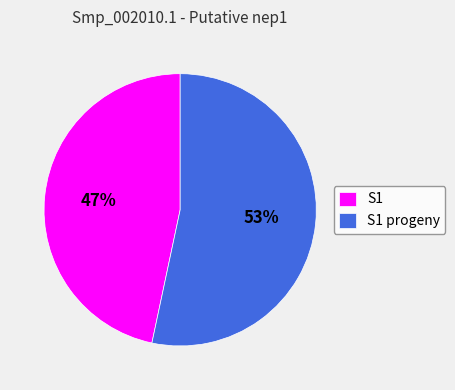

To the nearest percent, what percentage of the pie is S1 progeny?

53%